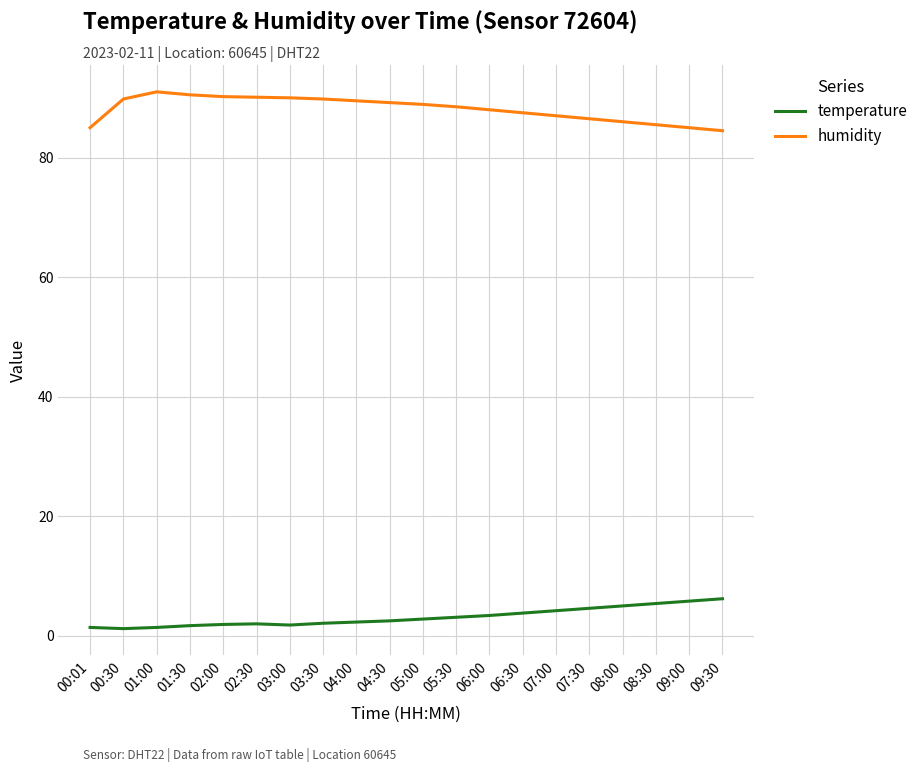

True or false: humidity and temperature intersect in this chart.

False